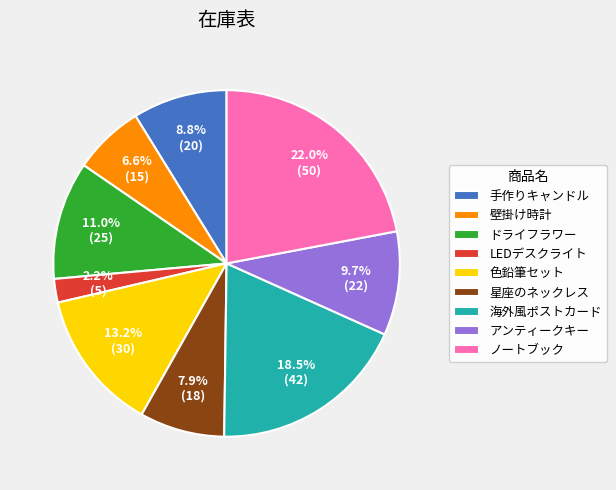

Is the sum of LEDデスクライト and 壁掛け時計 greater than half?

No